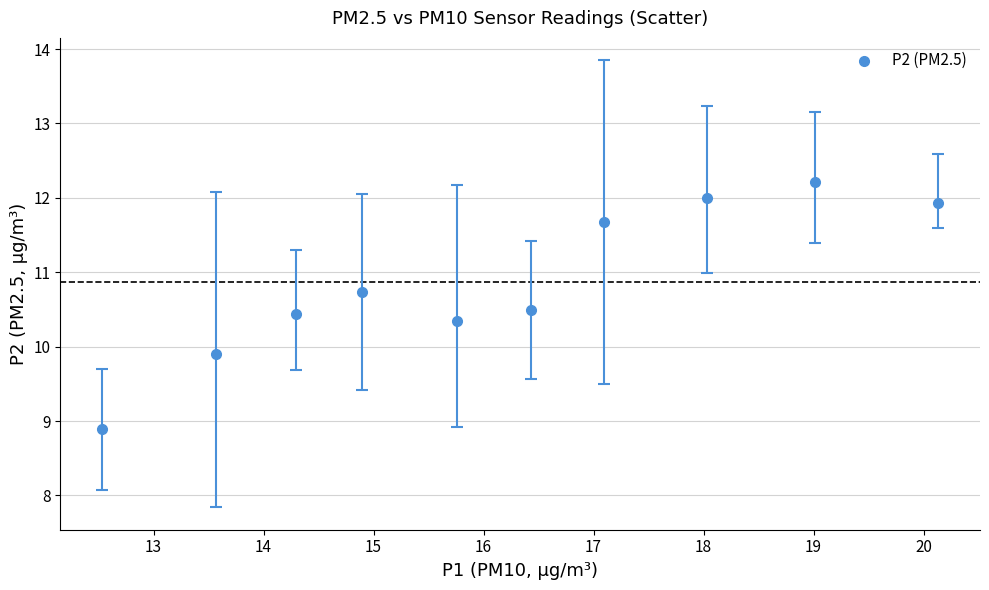

What is the average Y value?

10.9